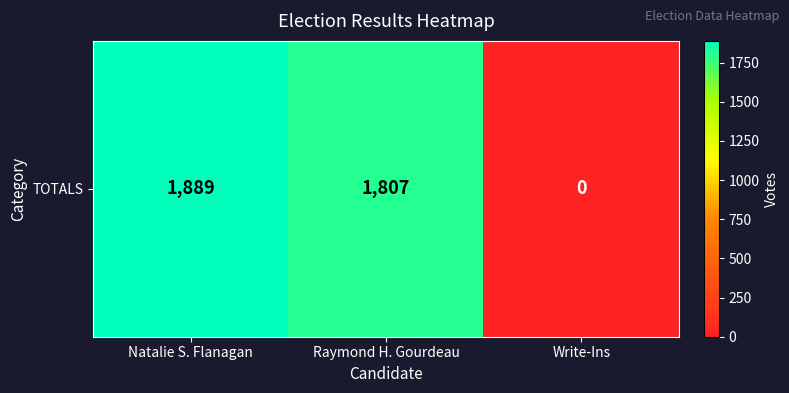

List the labels in order of value, largest first.

Natalie S. Flanagan, Raymond H. Gourdeau, Write-Ins